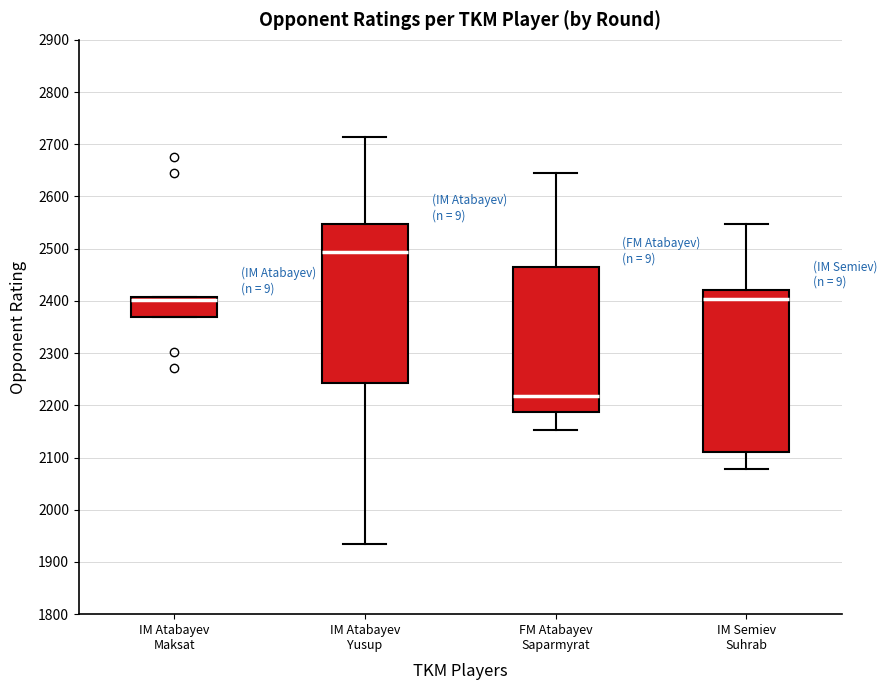

Reading left to right, transcribe this box plot: for each box, give where its median line is, the range the box spans, and where its two whiskers end, as read against the y-axis. The values are not printed on the chart, so give them approximately, as read against the axis.

IM Atabayev Maksat: median 2400, box 2370 to 2410, whiskers 2370 to 2410
IM Atabayev Yusup: median 2490, box 2240 to 2550, whiskers 1930 to 2710
FM Atabayev Saparmyrat: median 2220, box 2190 to 2470, whiskers 2150 to 2650
IM Semiev Suhrab: median 2400, box 2110 to 2420, whiskers 2080 to 2550